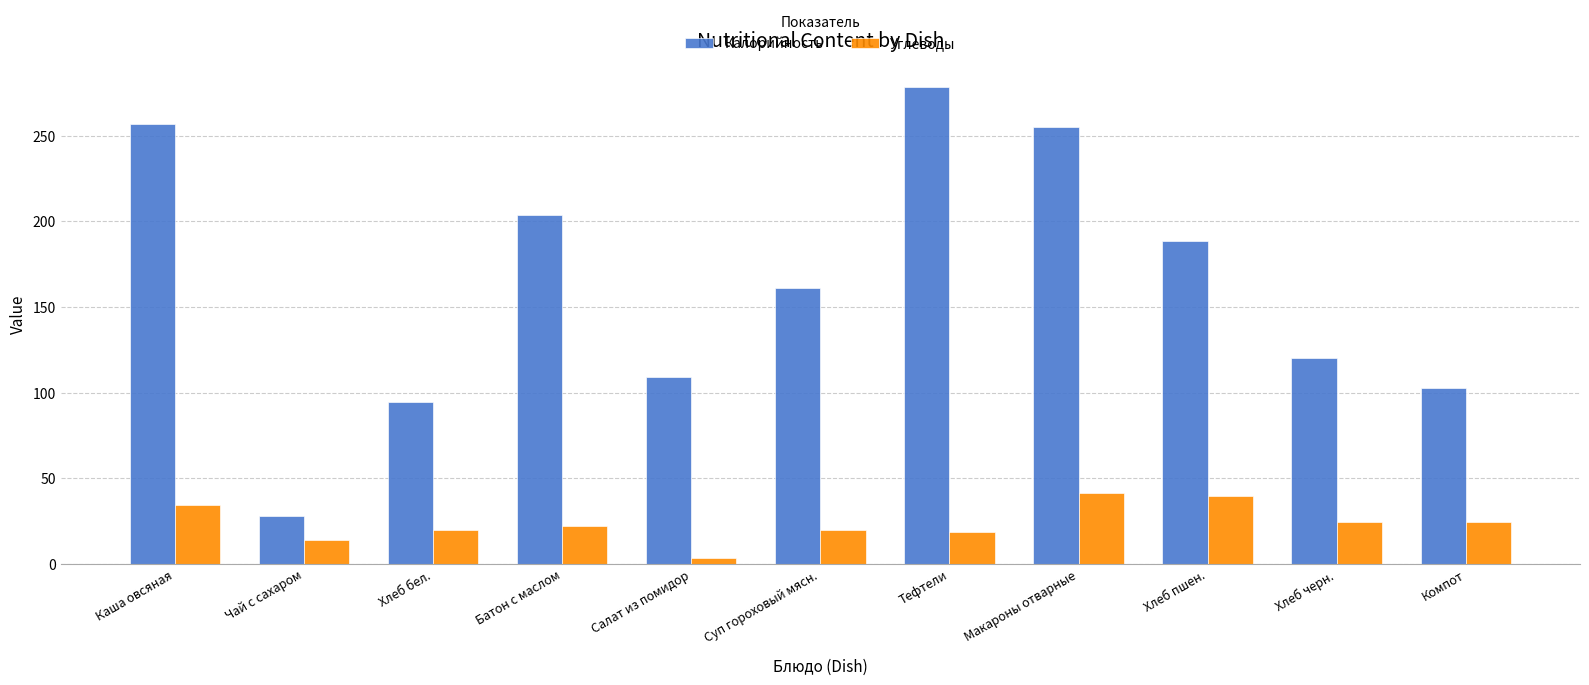

True or false: Углеводы has a value of 9.2 at Батон с маслом.

False